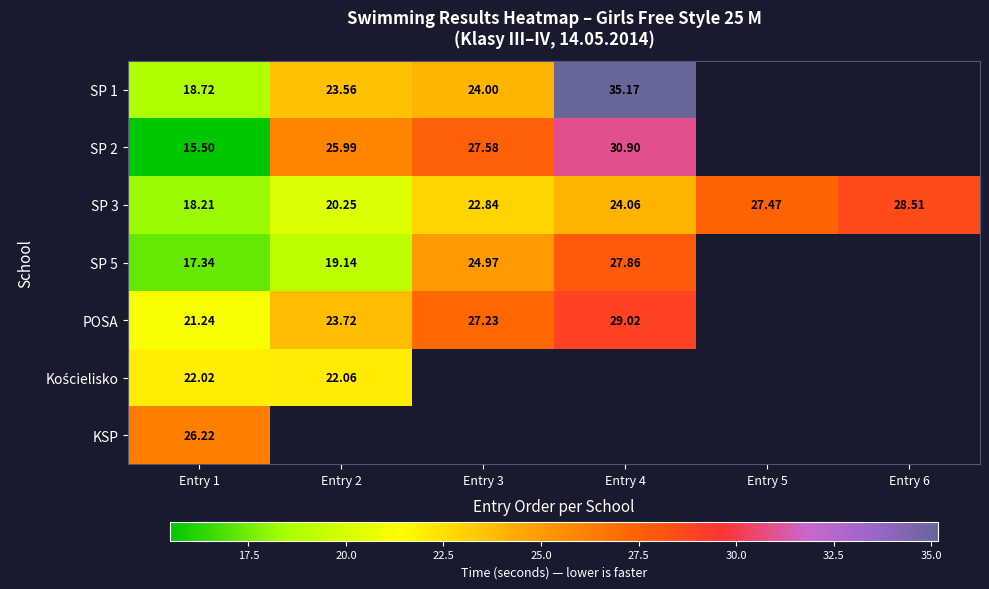

At which label does SP 3 reach its peak?

Entry 6